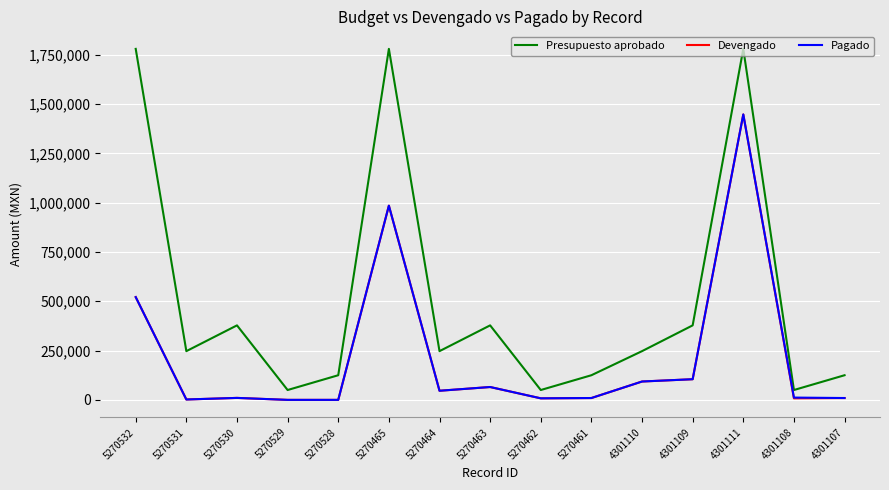

True or false: Presupuesto aprobado has a value of 2757720.0 at 5270532.

False